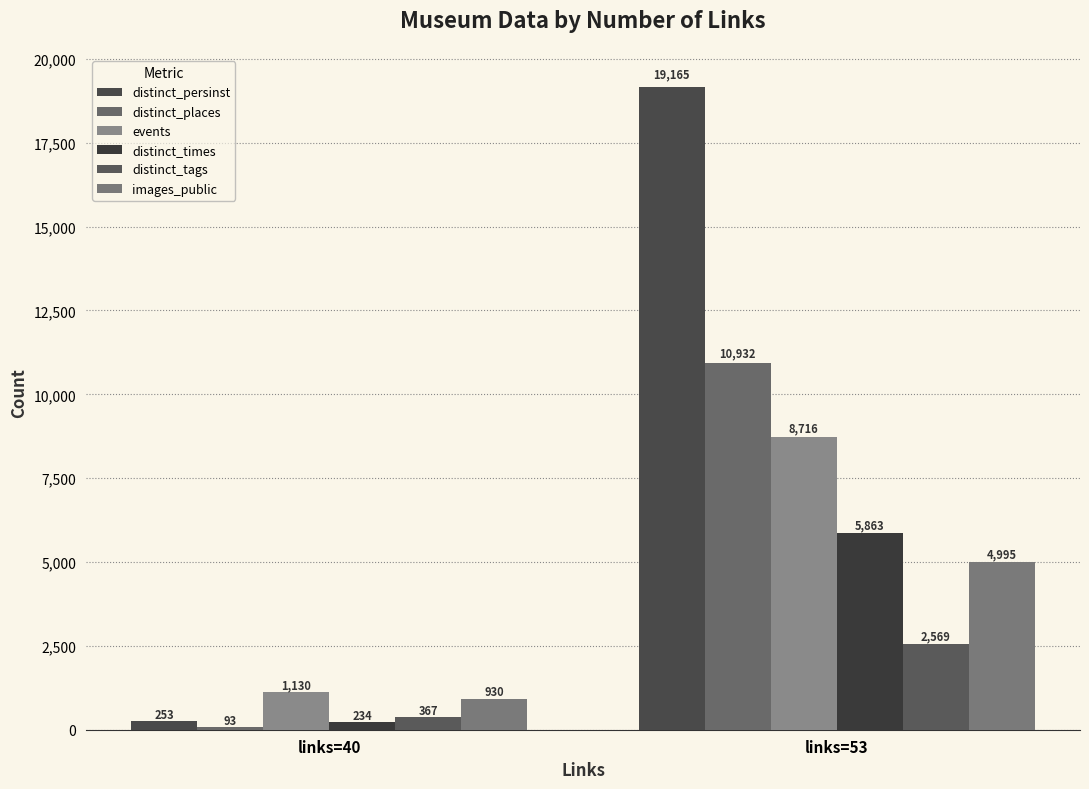

What is the value of the distinct_tags bar at the 1st from the left?

367